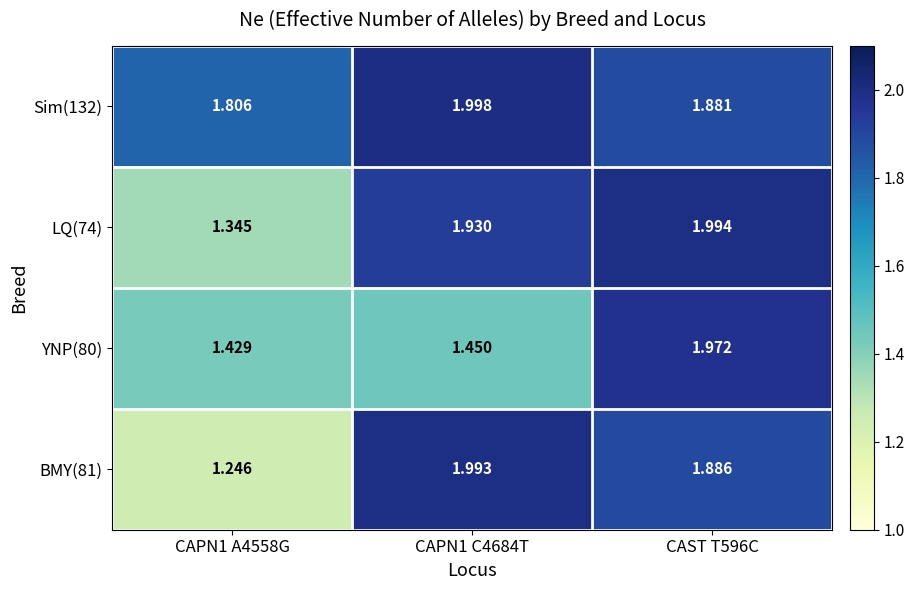

Is the value of YNP(80) at CAPN1 A4558G greater than the value of Sim(132) at CAPN1 C4684T?

No